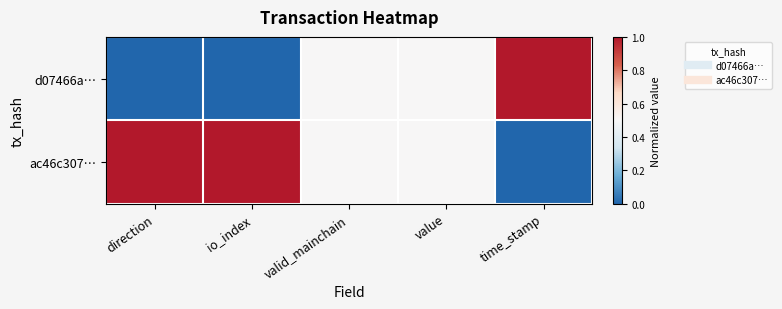

What is the total value across all series at direction?

1.0